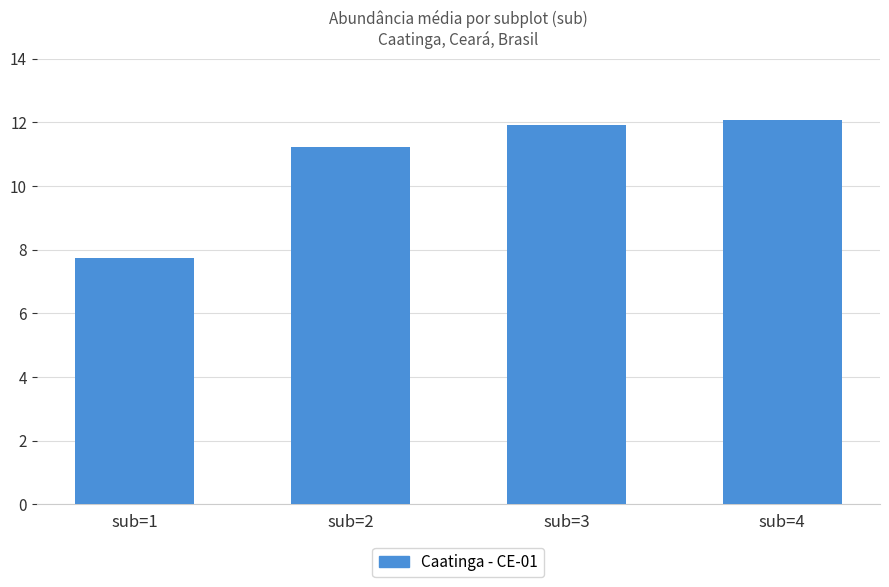

What is the value of the 4th bar from the left?

12.1